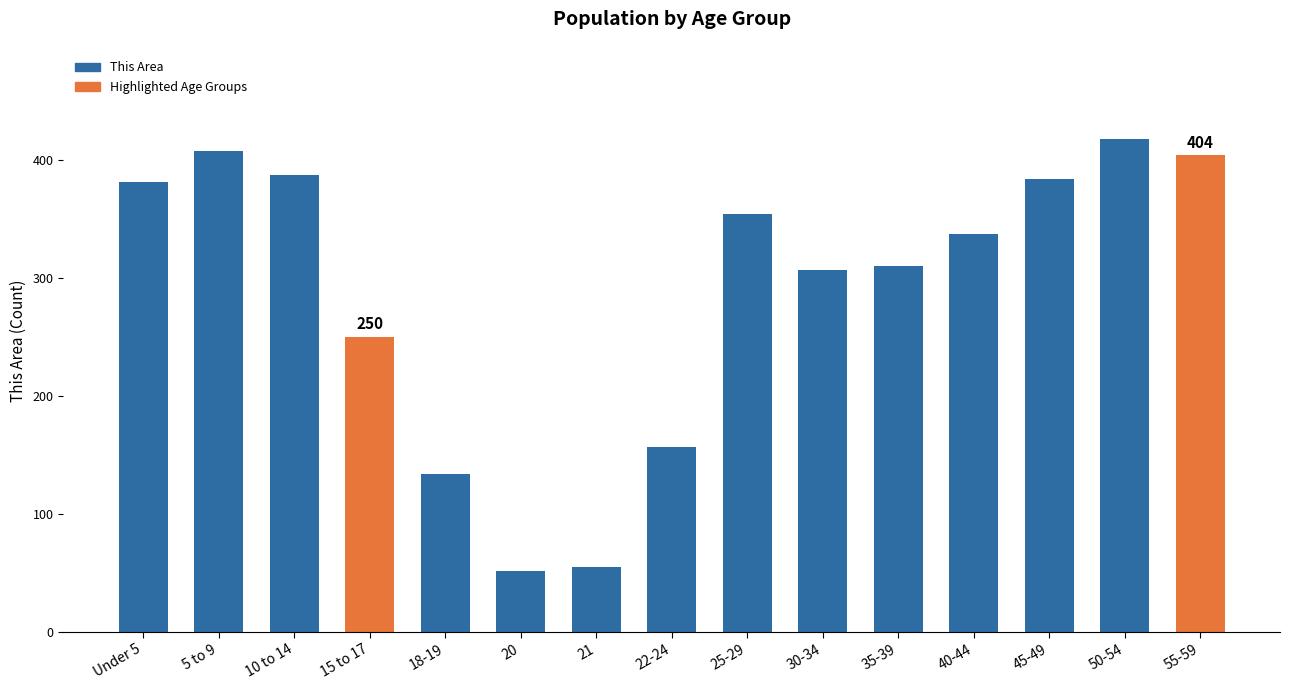

What is the change in value from 22-24 to 40-44?

+180